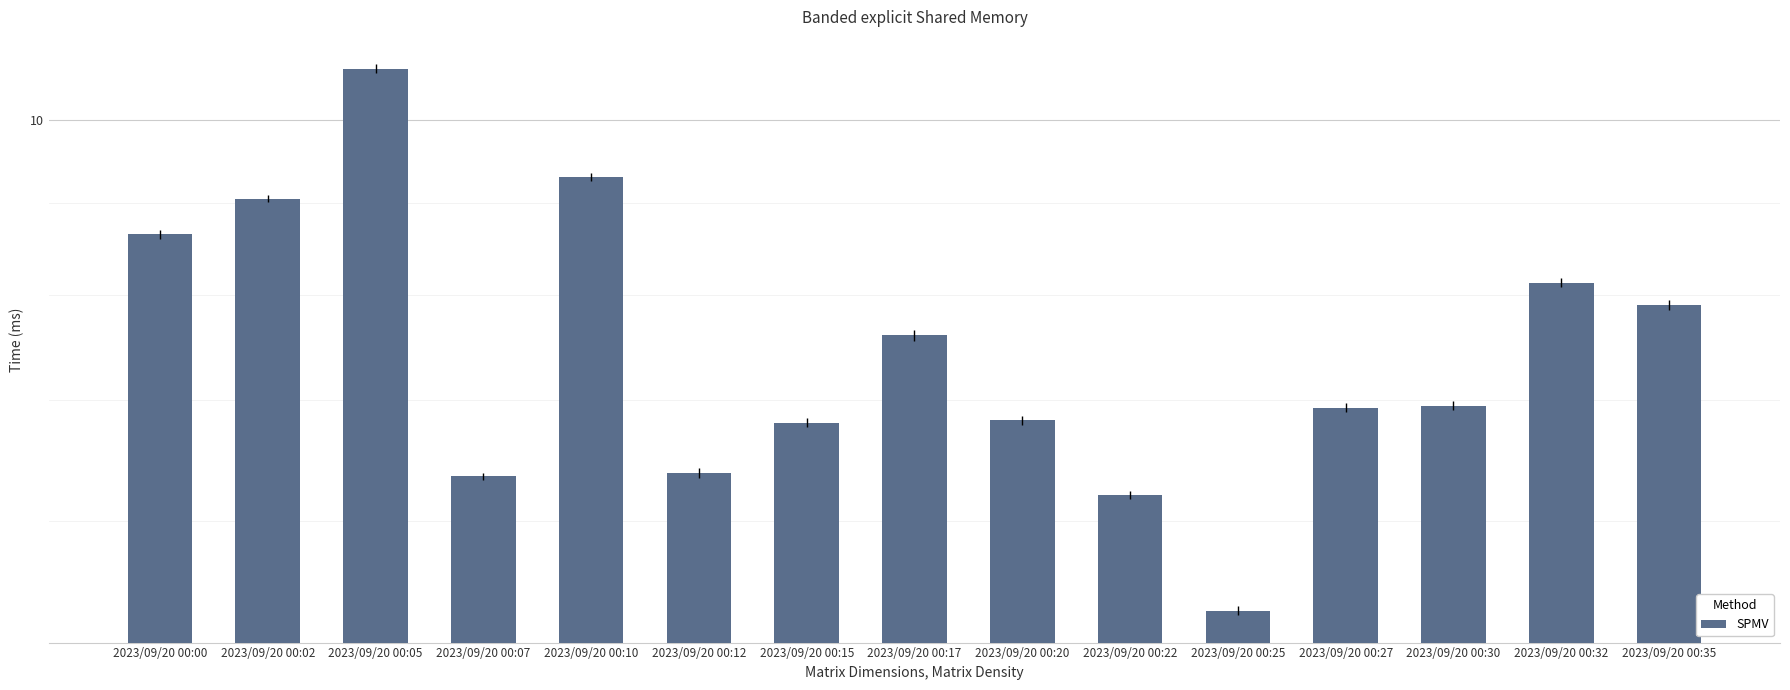

What is the smallest value displayed?

5.3